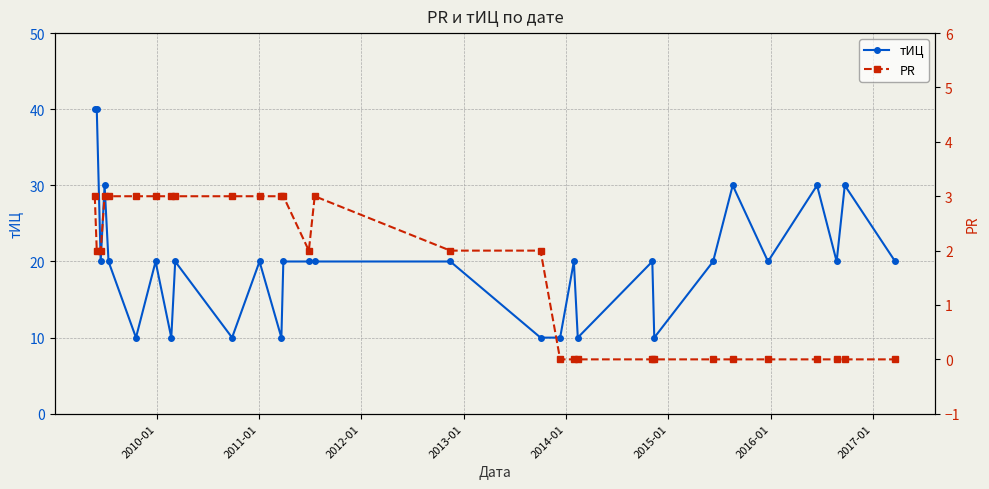

What is the highest value of the тИЦ series?

40